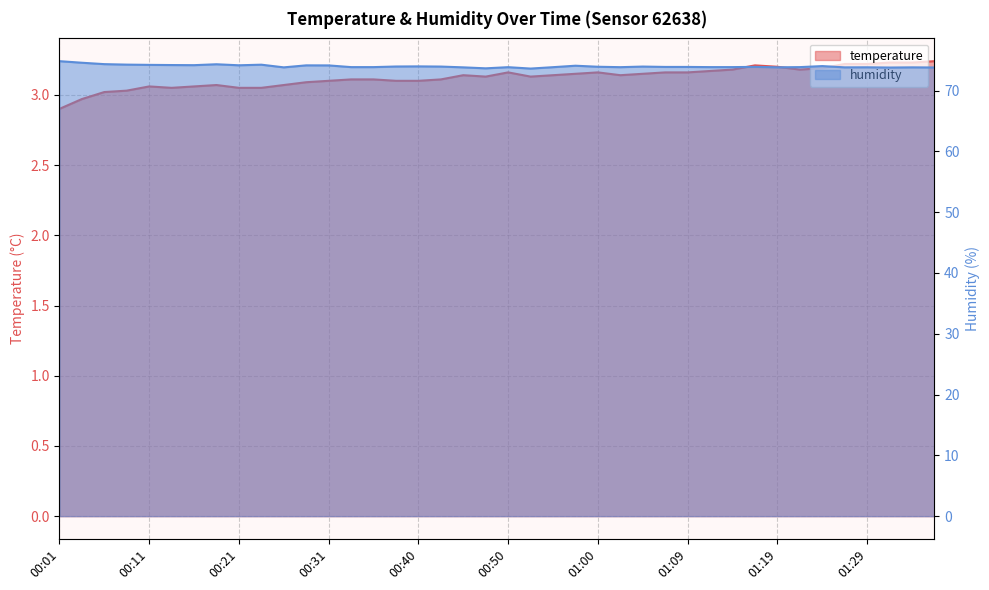

Reading left to right, extract all data points from this chart.

temperature: 00:01=2.9	00:04=3.0	00:06=3.0	00:09=3.0	00:11=3.1	00:13=3.0	00:16=3.1	00:18=3.1	00:21=3.0	00:23=3.0	00:26=3.1	00:28=3.1	00:31=3.1	00:33=3.1	00:35=3.1	00:38=3.1	00:40=3.1	00:43=3.1	00:45=3.1	00:48=3.1	00:50=3.2	00:52=3.1	00:55=3.1	00:57=3.1	01:00=3.2	01:02=3.1	01:05=3.1	01:07=3.2	01:09=3.2	01:12=3.2	01:14=3.2	01:17=3.2	01:19=3.2	01:22=3.2	01:24=3.2	01:26=3.2	01:29=3.2	01:31=3.2	01:34=3.2	01:36=3.2
humidity: 00:01=74.8	00:04=74.6	00:06=74.4	00:09=74.3	00:11=74.2	00:13=74.2	00:16=74.2	00:18=74.3	00:21=74.2	00:23=74.3	00:26=73.8	00:28=74.2	00:31=74.2	00:33=73.9	00:35=73.9	00:38=74.0	00:40=74.0	00:43=74.0	00:45=73.8	00:48=73.7	00:50=73.9	00:52=73.6	00:55=73.9	00:57=74.1	01:00=73.9	01:02=73.9	01:05=74.0	01:07=73.9	01:09=73.9	01:12=73.9	01:14=73.9	01:17=73.9	01:19=73.8	01:22=73.9	01:24=74.0	01:26=73.8	01:29=73.8	01:31=73.8	01:34=73.8	01:36=73.8